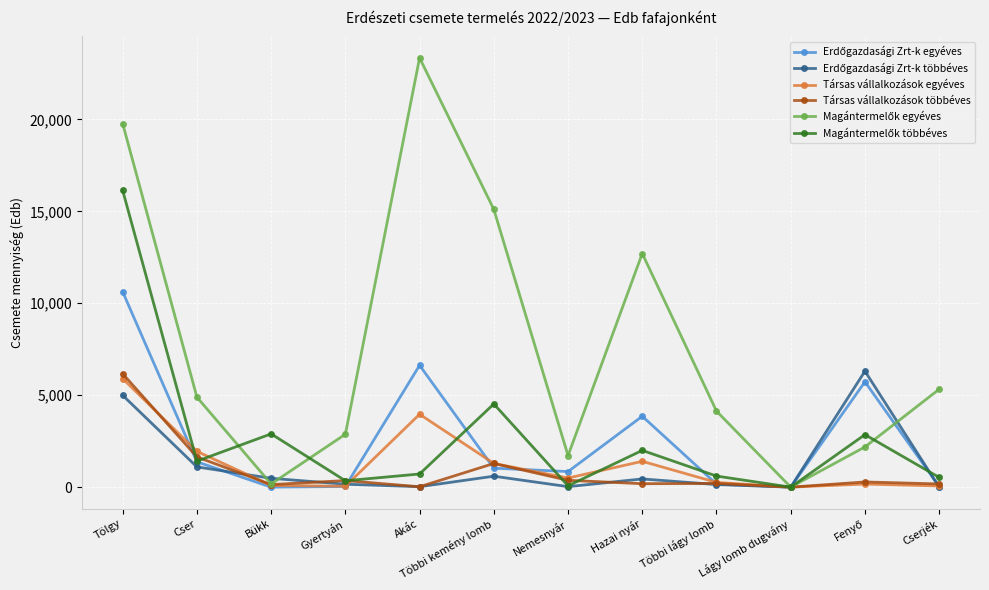

At which label does Társas vállalkozások egyéves first exceed 495?

Tölgy